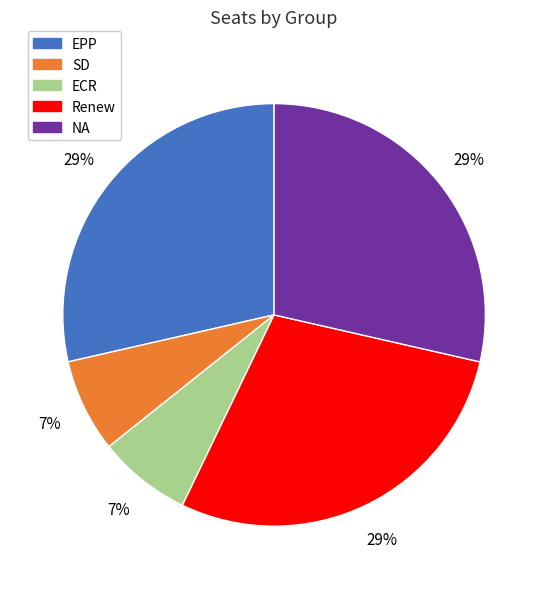

Is SD the majority of the pie?

No